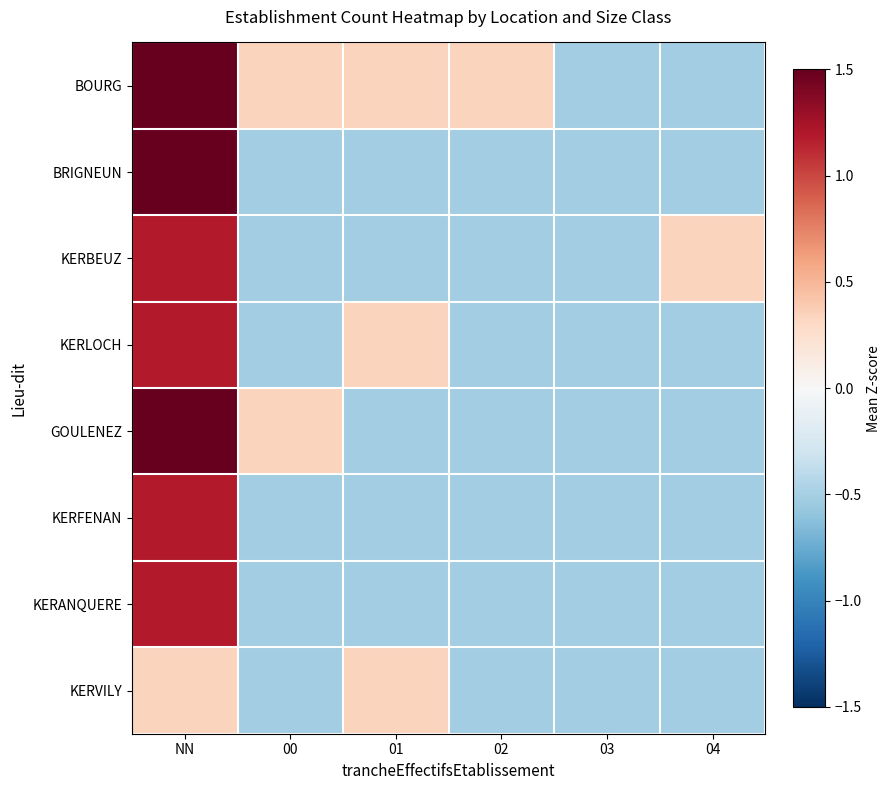

How many series are shown in this chart?

8